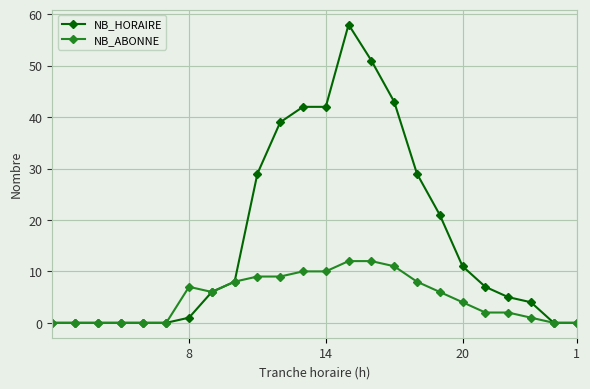

Which series has the widest spread of values?

NB_HORAIRE